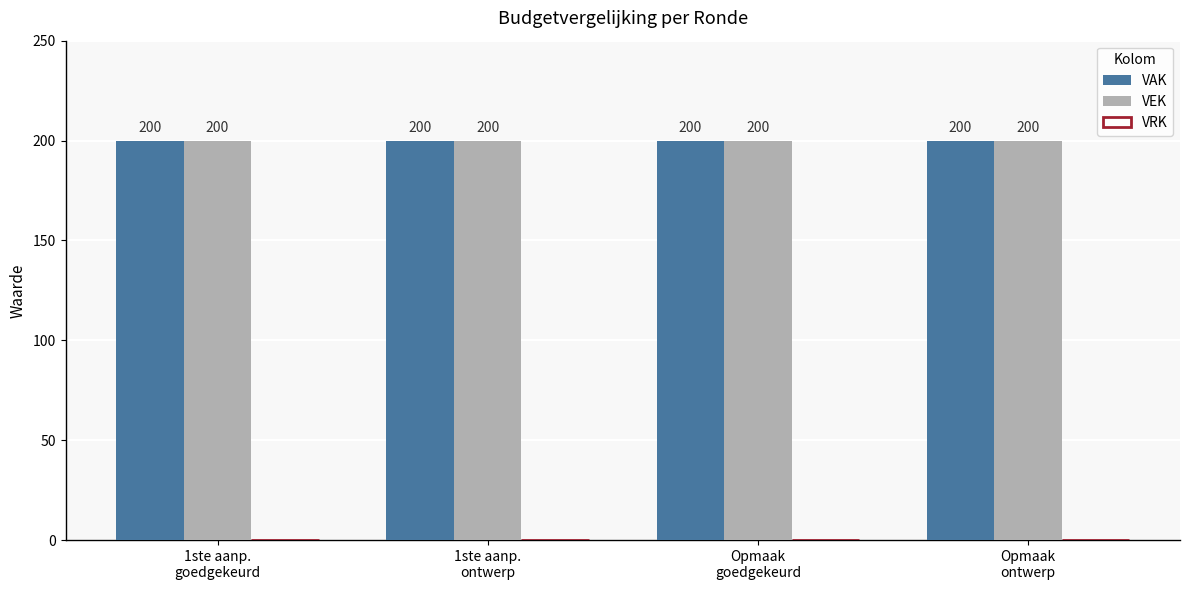

Which label corresponds to the largest value in the chart?

1ste aanp.
goedgekeurd